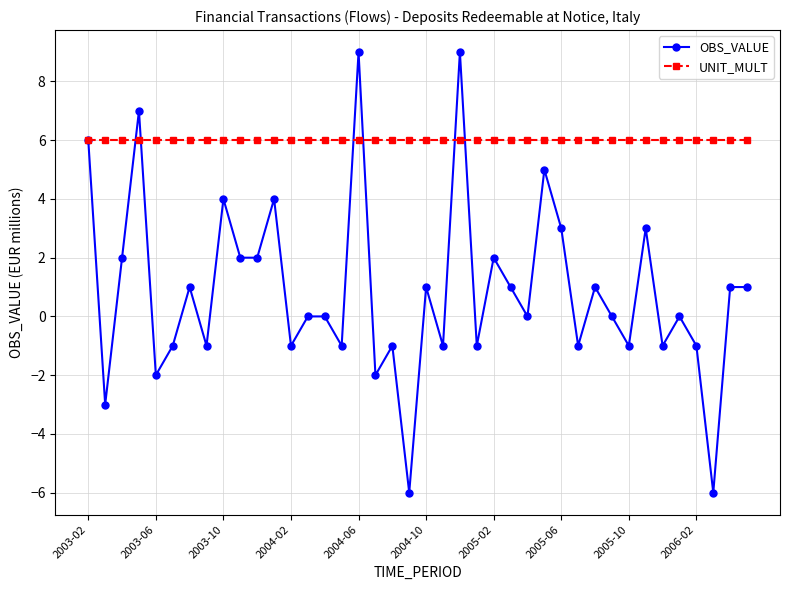

True or false: OBS_VALUE has more than 2 interior local peaks.

True